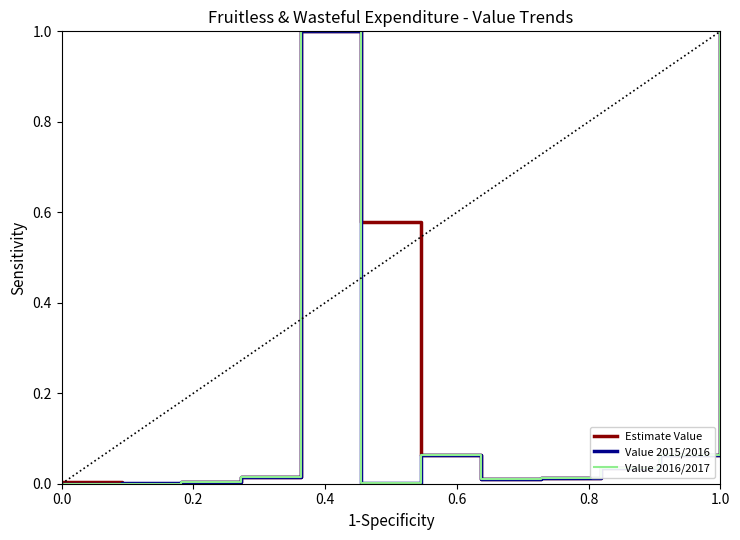

Reading left to right, what are all the values shown in this chart?

Estimate Value: 0.0	0.0	0.0	0.0	0.0	1.0	0.6	0.1	0.0	0.0	0.0	0.1	0.1	1.0
Value 2015/2016: 0.0	0.0	0.0	0.0	0.0	1.0	0.0	0.1	0.0	0.0	0.0	0.1	0.1	1.0
Value 2016/2017: 0.0	0.0	0.0	0.0	0.0	1.0	0.0	0.1	0.0	0.0	0.0	0.1	0.1	1.0